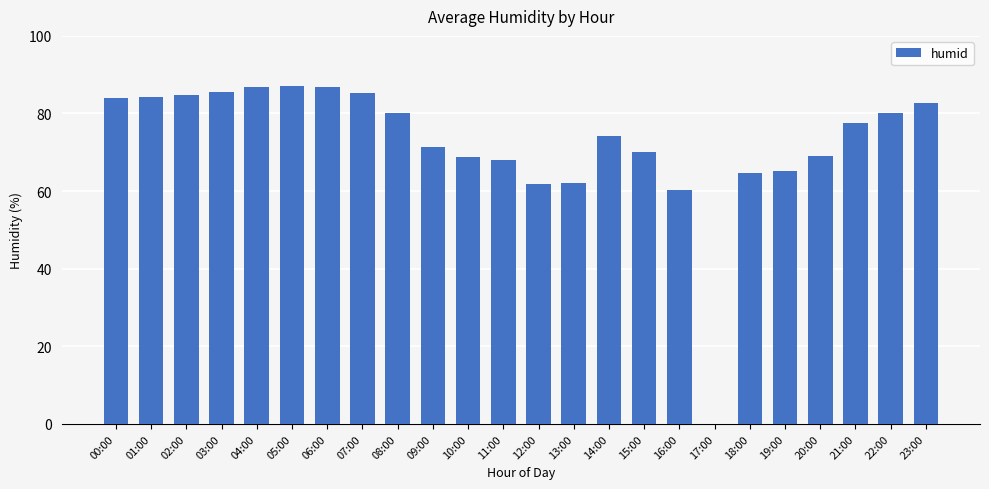

What is the sum of all values?

1740.7